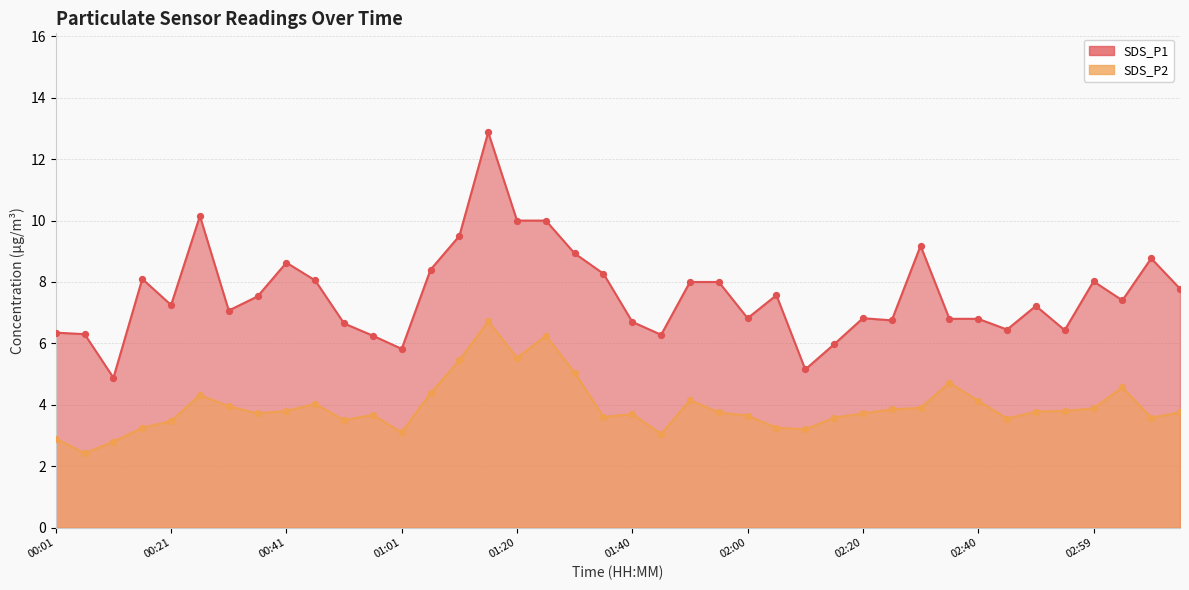

Which series contains the highest Y value?

SDS_P1